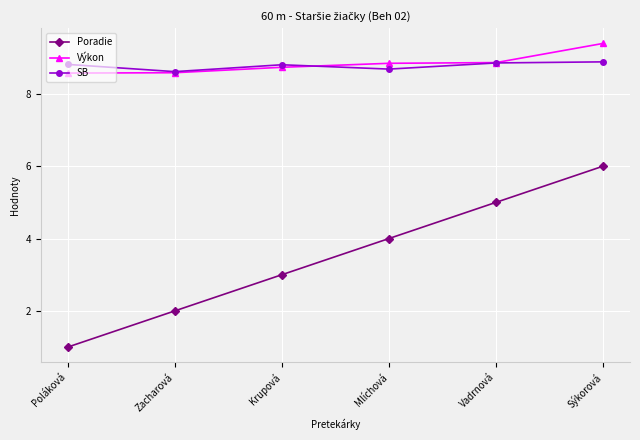

The value of Výkon at Mlíchová is 2.0. True or false?

False